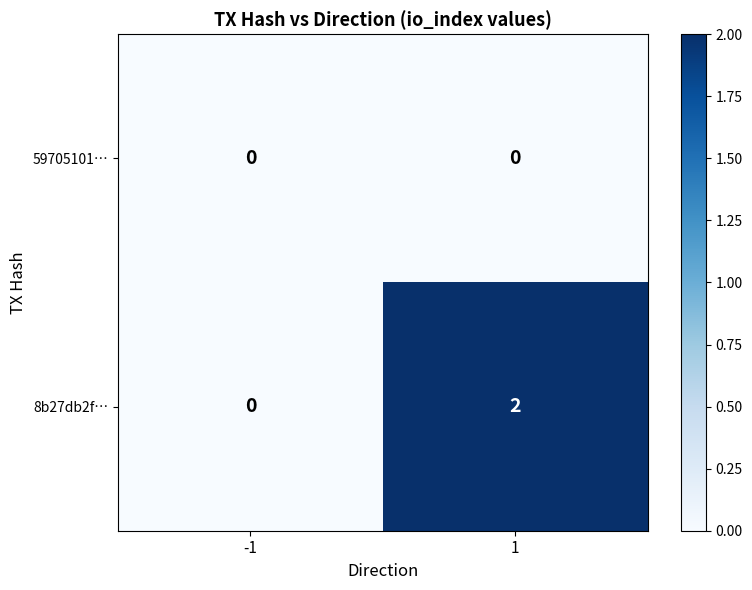

Which series has the largest range (max minus min)?

8b27db2f…